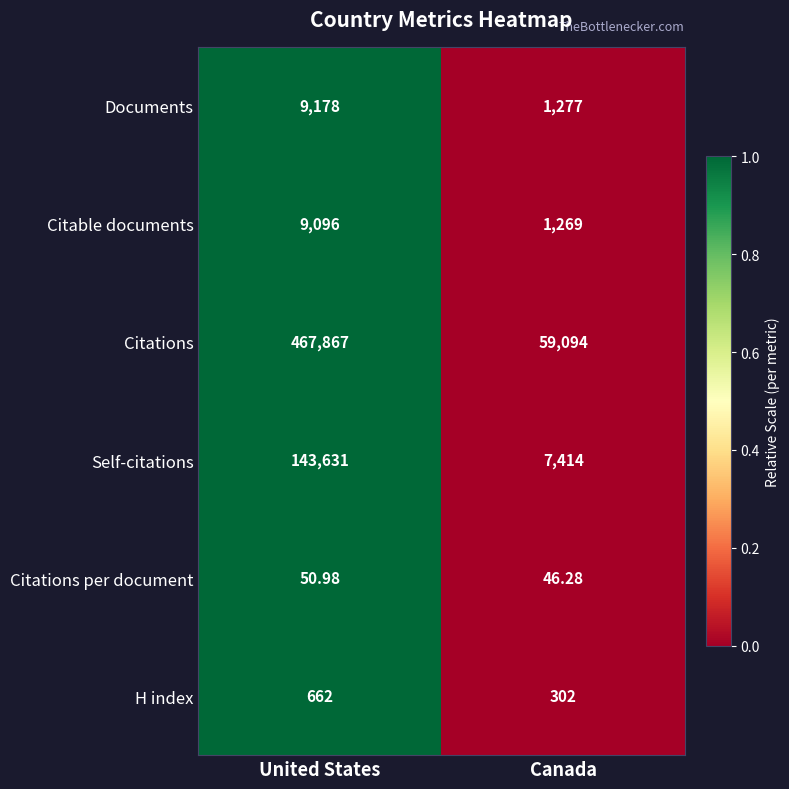

What is the maximum value shown in the chart?

467867.0